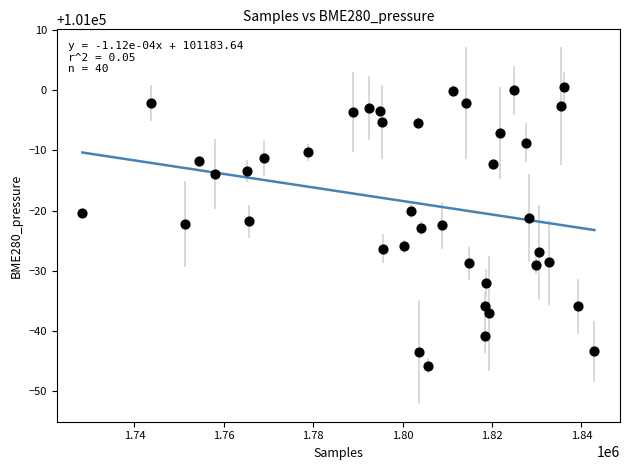

What is the range of X values (max minus min)?

114553.0